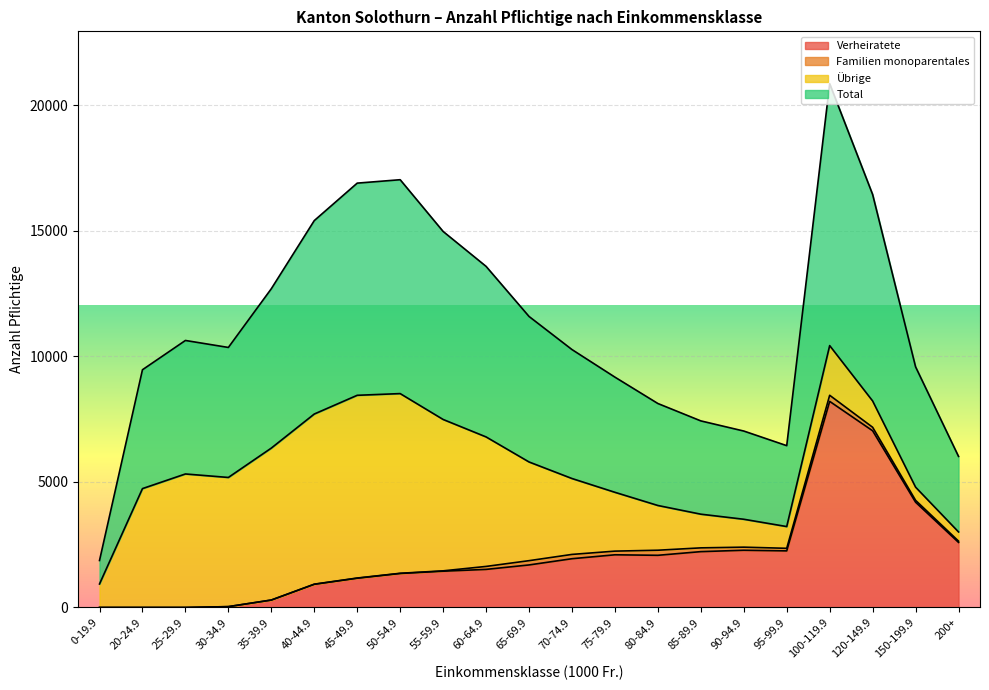

At which label is Verheiratete closest to 4102?

150-199.9